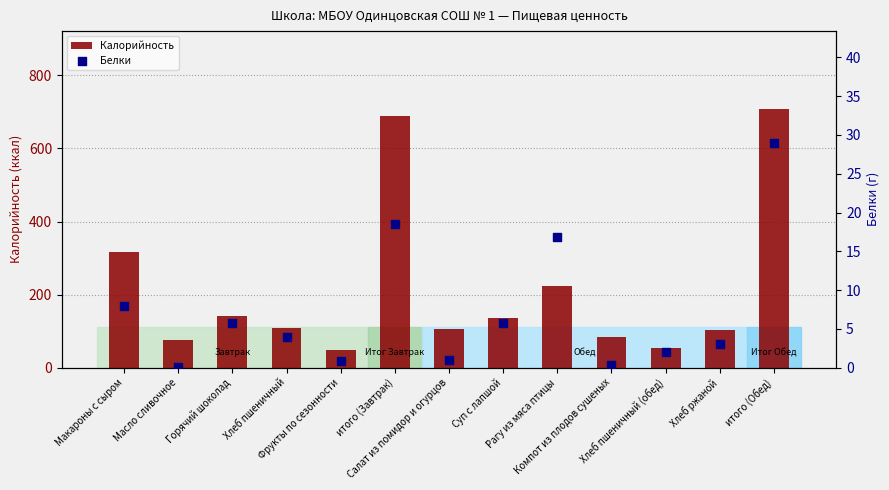

Which series reaches the maximum Y coordinate?

Калорийность